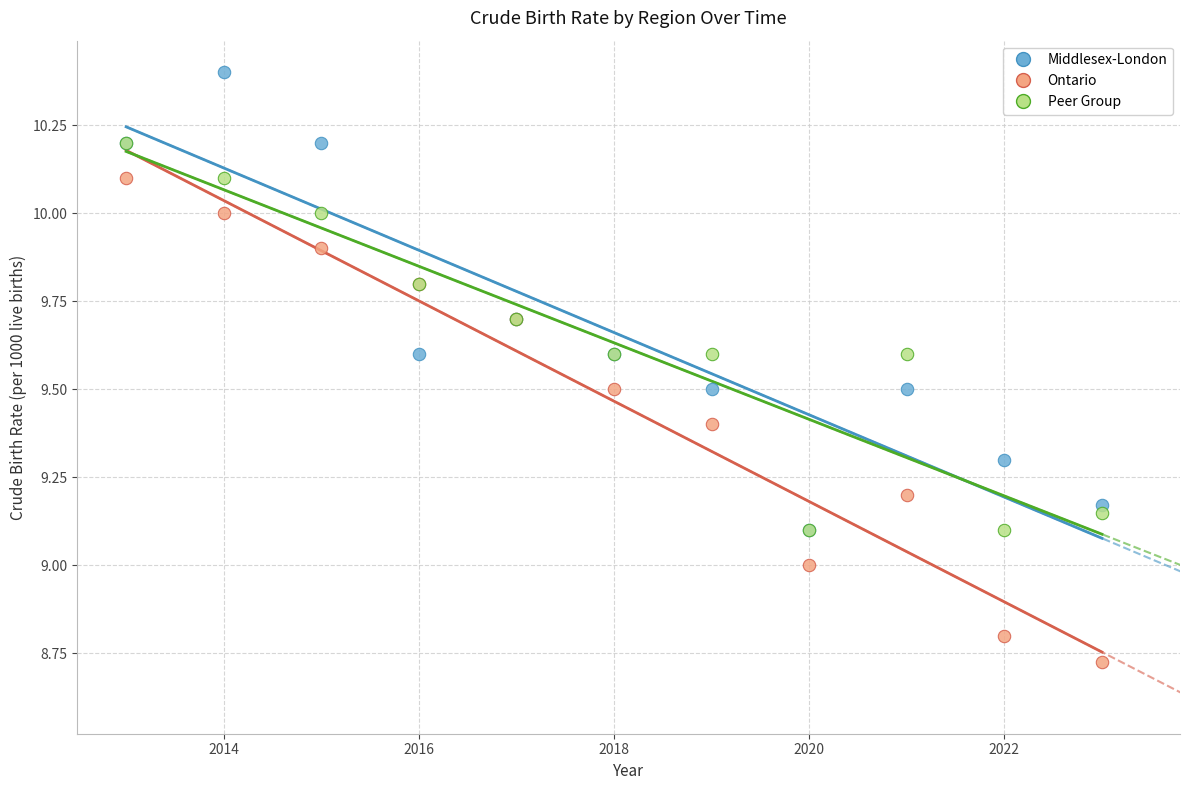

Which series contains the lowest Y value?

Ontario